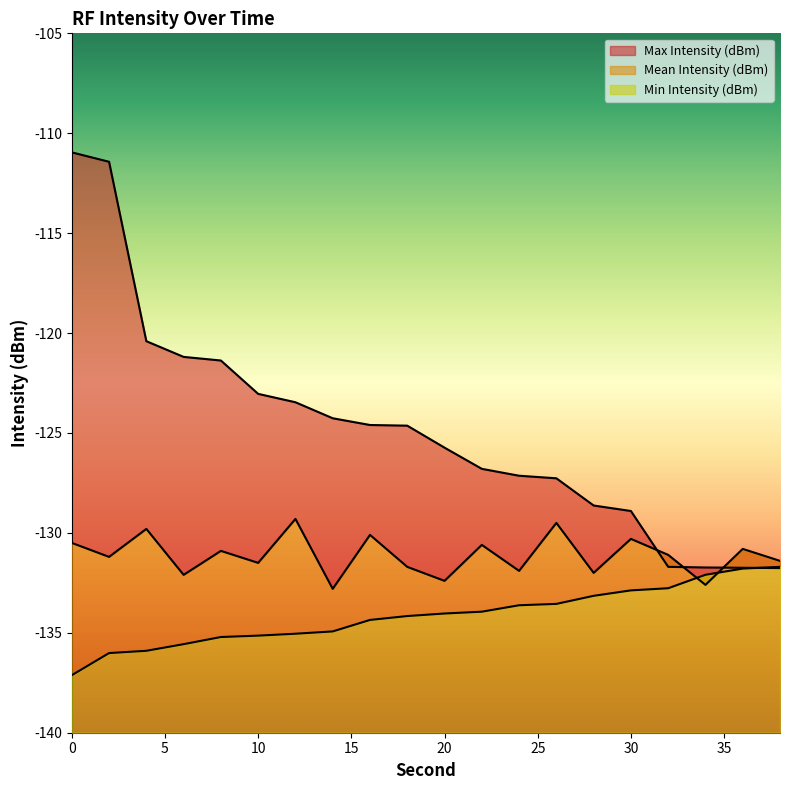

How many data points does each series have?

20